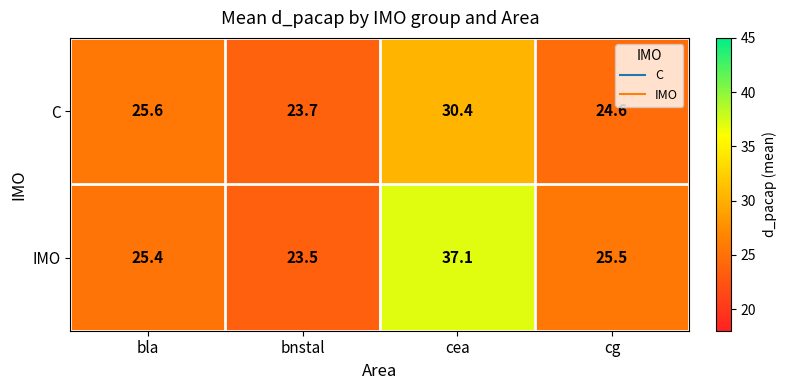

Between bnstal and cg, which series saw the biggest shift?

IMO